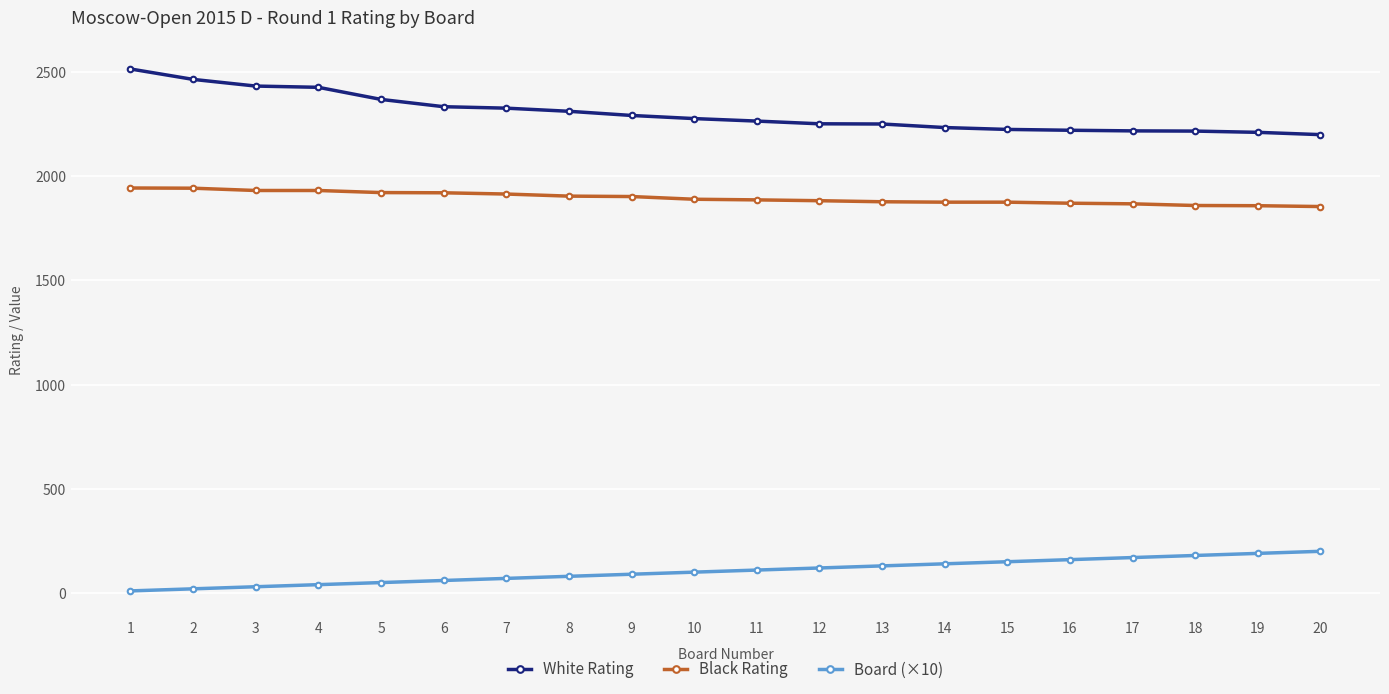

True or false: Board (×10) and Black Rating cross at least once.

False